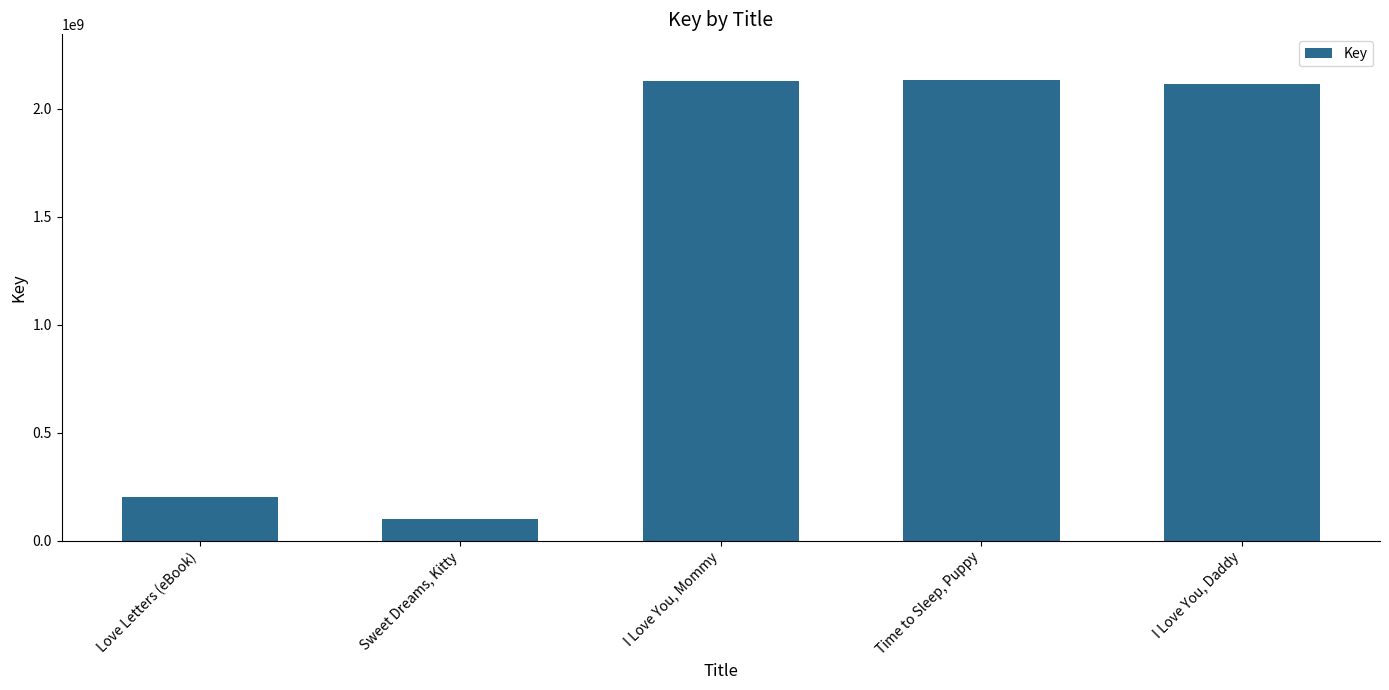

True or false: the data shows 524700728 at Time to Sleep, Puppy.

False